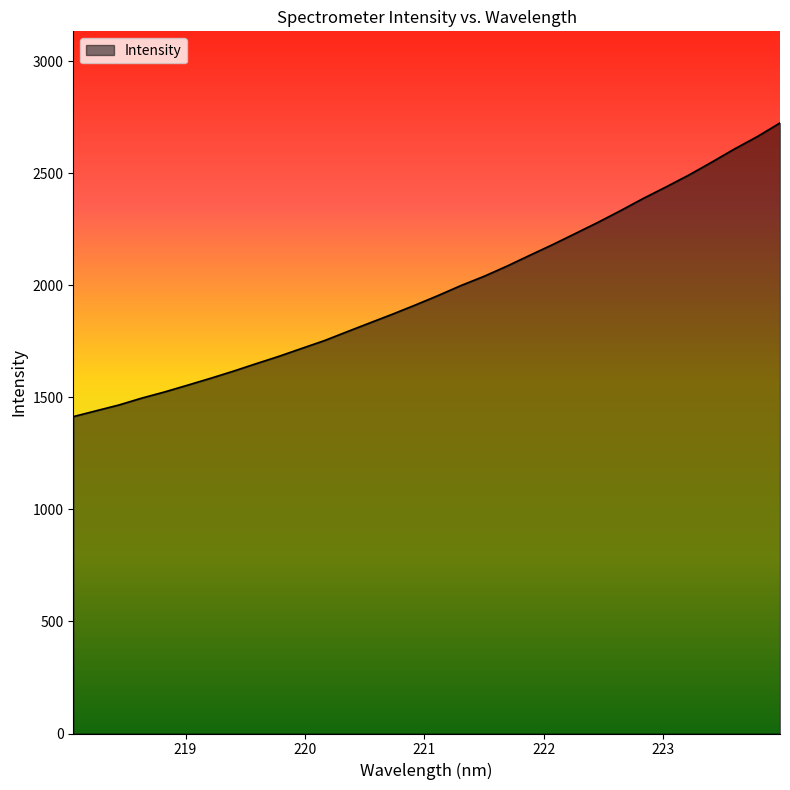

What is the greatest value displayed?

2724.8